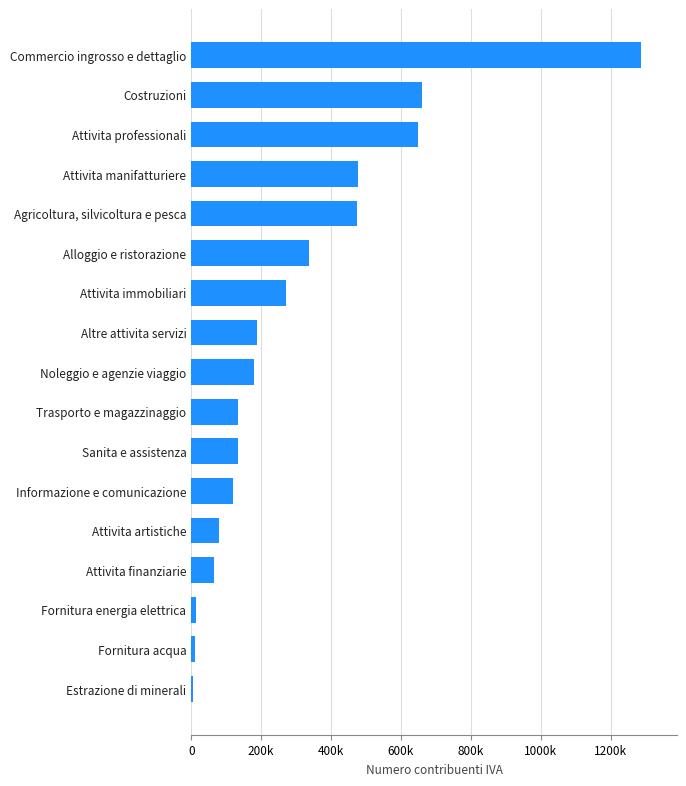

Rank the categories by value from lowest to highest.

Estrazione di minerali, Fornitura acqua, Fornitura energia elettrica, Attivita finanziarie, Attivita artistiche, Informazione e comunicazione, Sanita e assistenza, Trasporto e magazzinaggio, Noleggio e agenzie viaggio, Altre attivita servizi, Attivita immobiliari, Alloggio e ristorazione, Agricoltura, silvicoltura e pesca, Attivita manifatturiere, Attivita professionali, Costruzioni, Commercio ingrosso e dettaglio